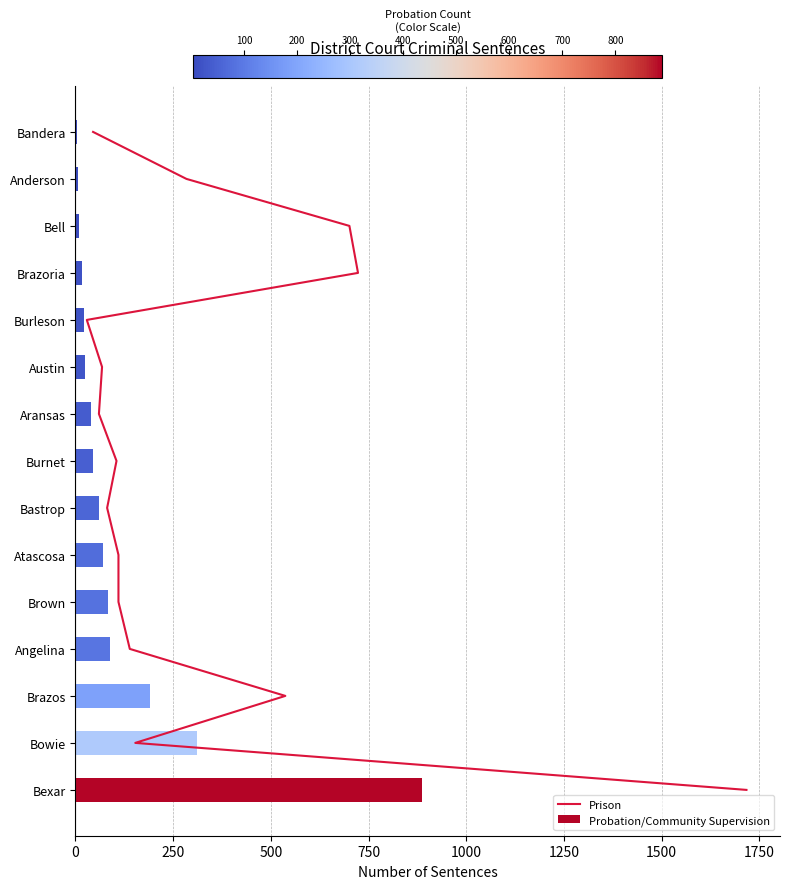

The value of Probation/Community Supervision at Aransas is 39. True or false?

True